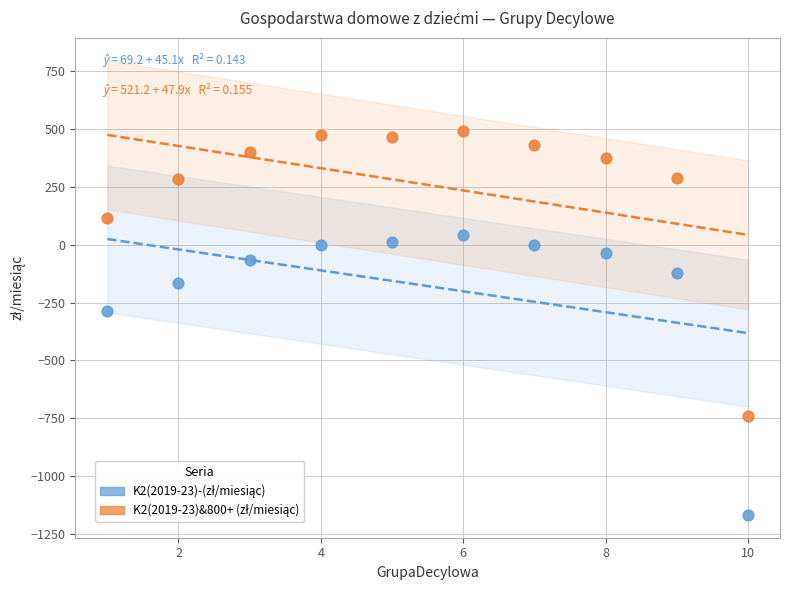

What is the X range (max minus min) for the scatter plot?

9.0